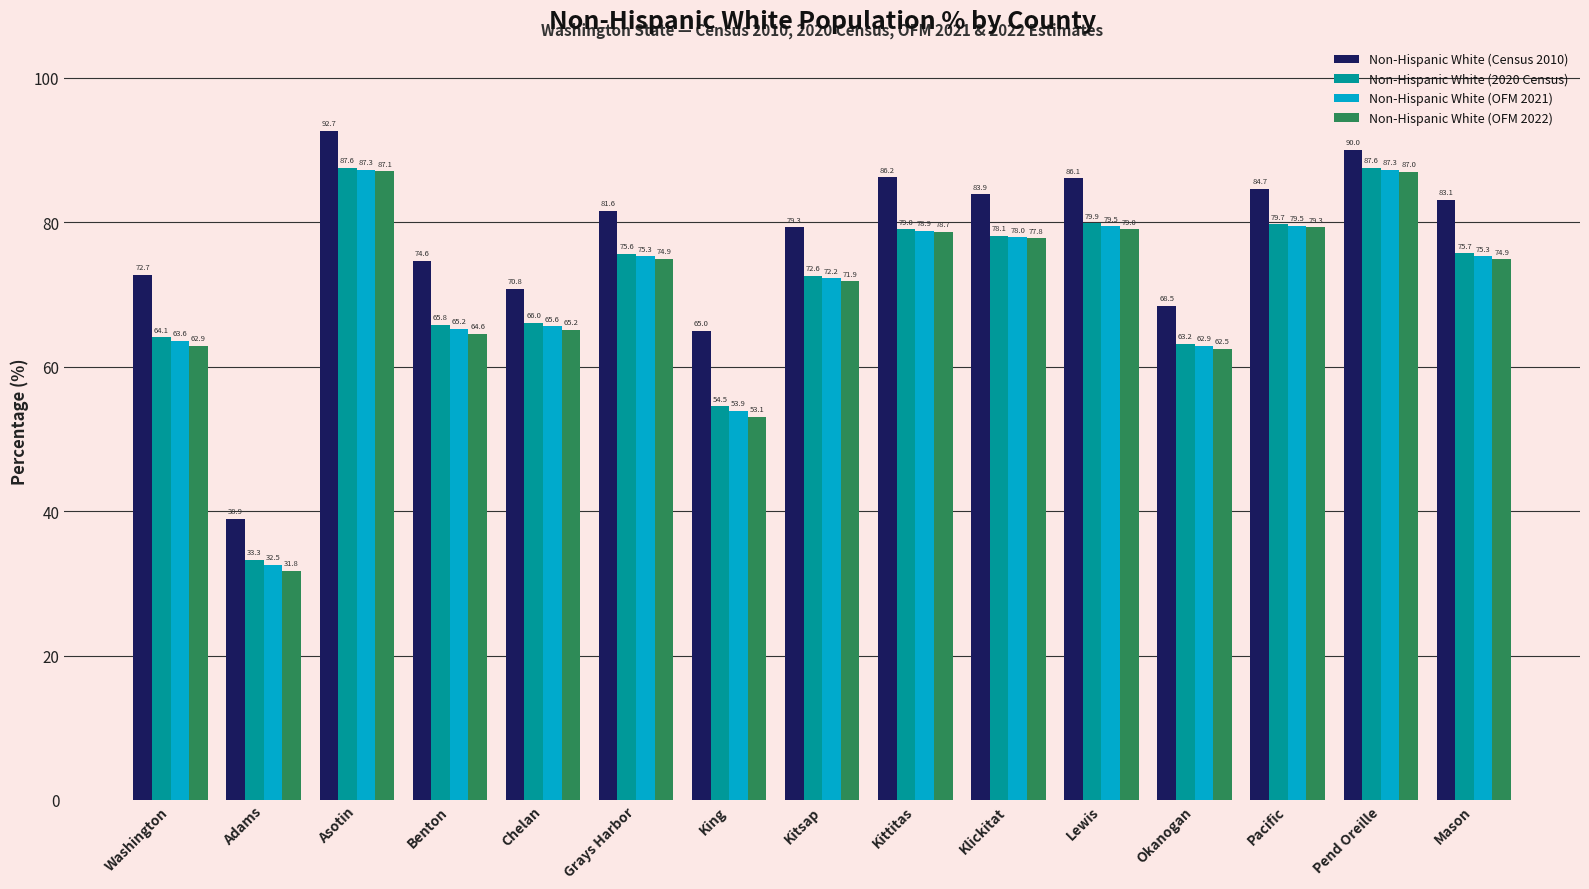

Is it true that Non-Hispanic White (2020 Census) equals 66.0 at Chelan?

True